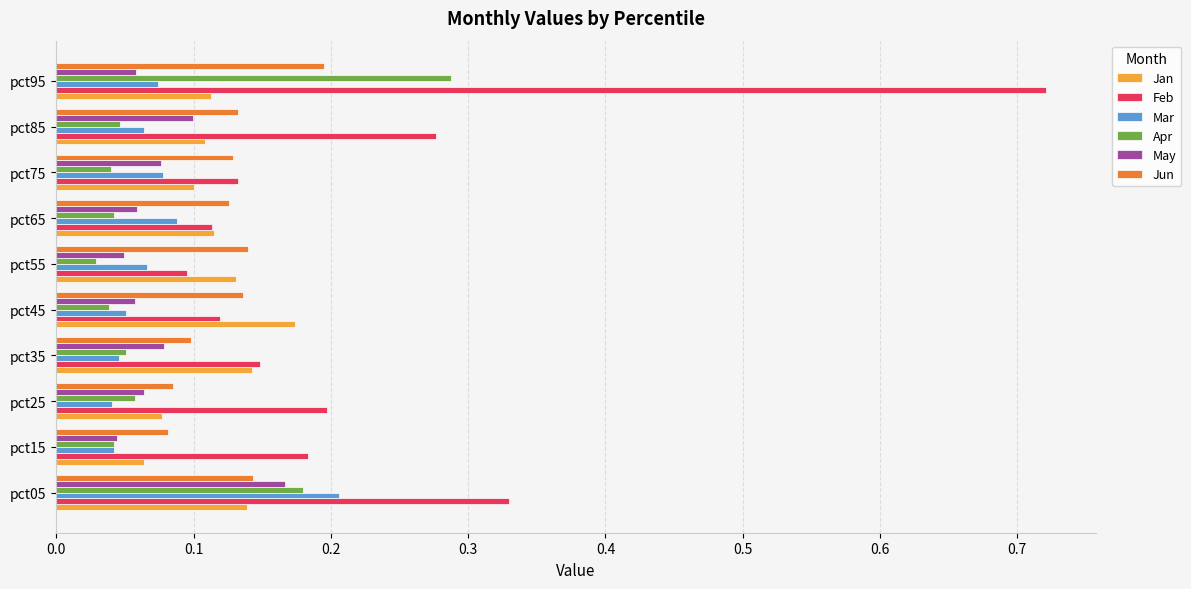

What is the sum of all Jun values?

1.3